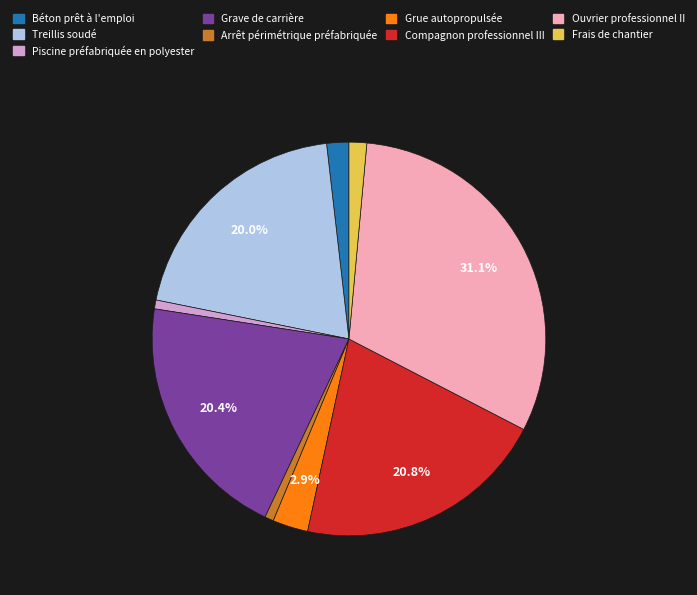

To the nearest percent, what is the difference between the Treillis soudé and Béton prêt à l'emploi slice percentages?

18%